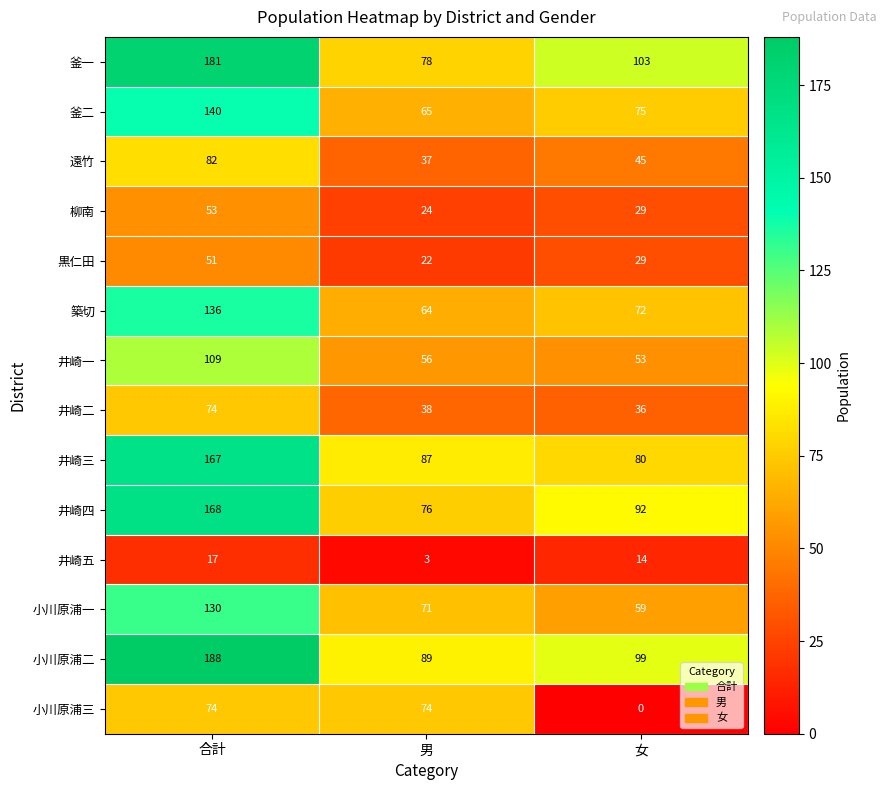

What is the difference between the 築切 values at 男 and 女?

8